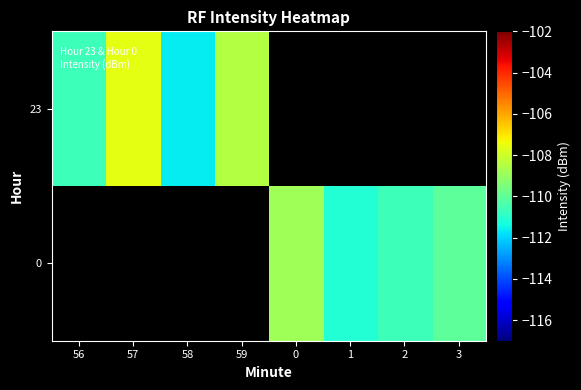

What is the approximate value of 0 at 1?

-111.1